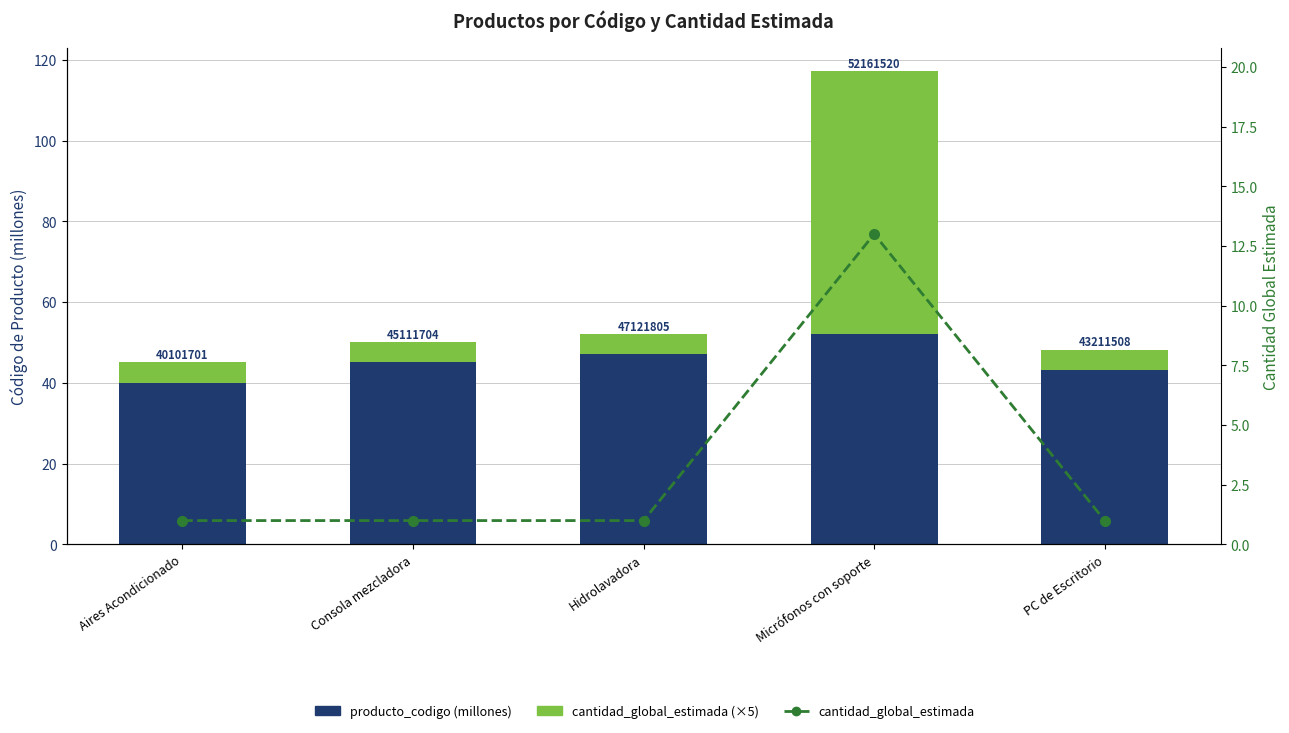

Is it true that cantidad_global_estimada equals 1.0 at PC de Escritorio?

True